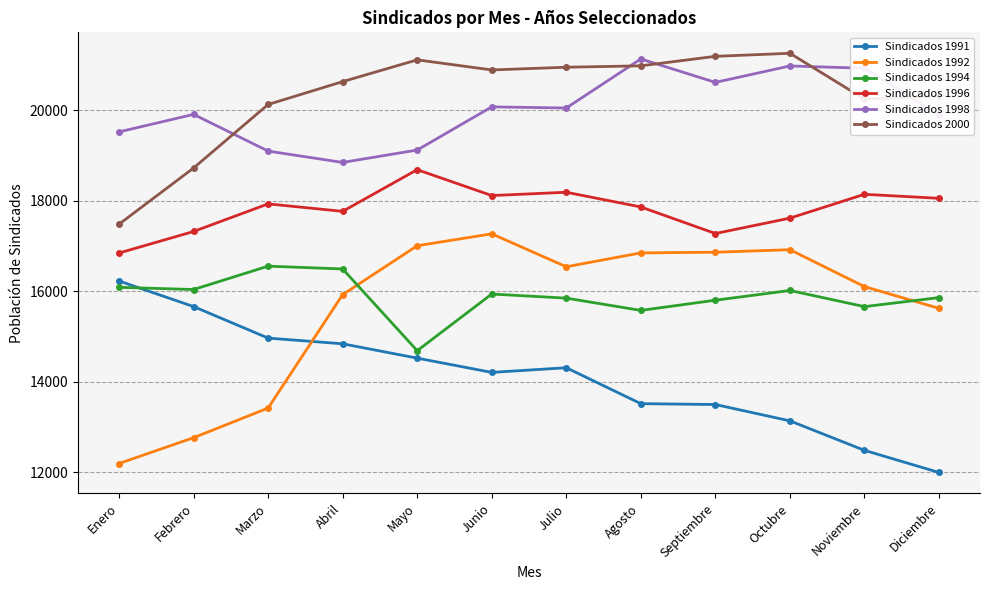

Between which two adjacent categories do Sindicados 1992 and Sindicados 1991 first intersect?

Marzo and Abril